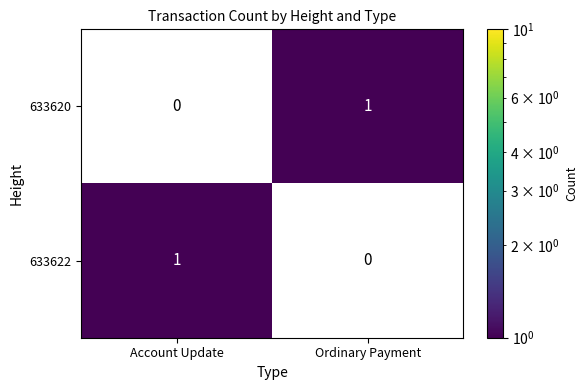

Is it true that 633620 equals 1 at Ordinary Payment?

True